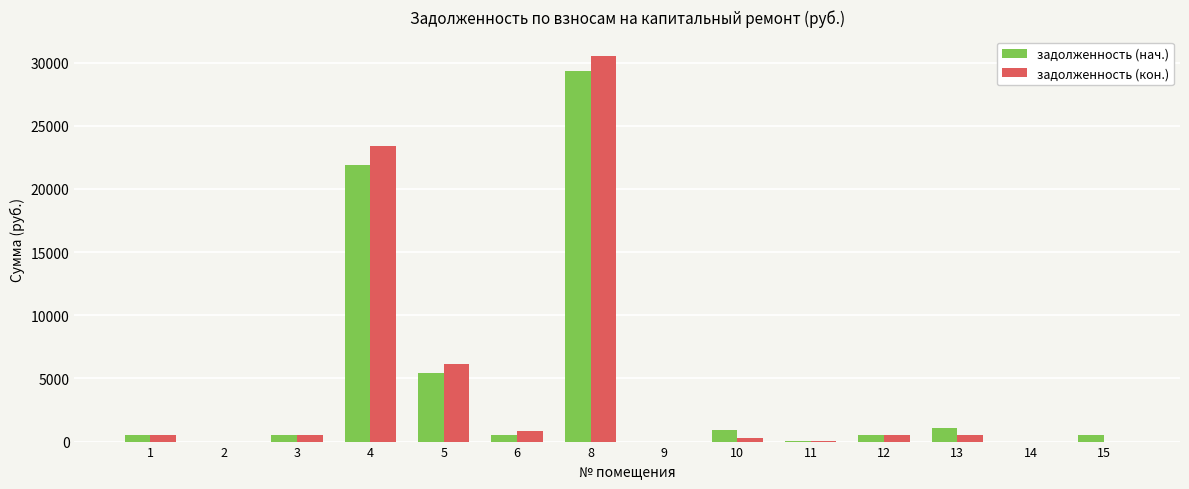

Count the number of data series in this chart.

2